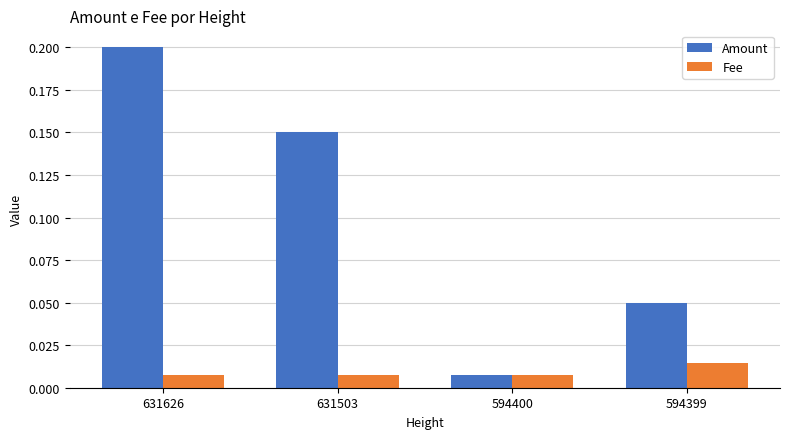

What is the highest value of the Amount series?

0.2